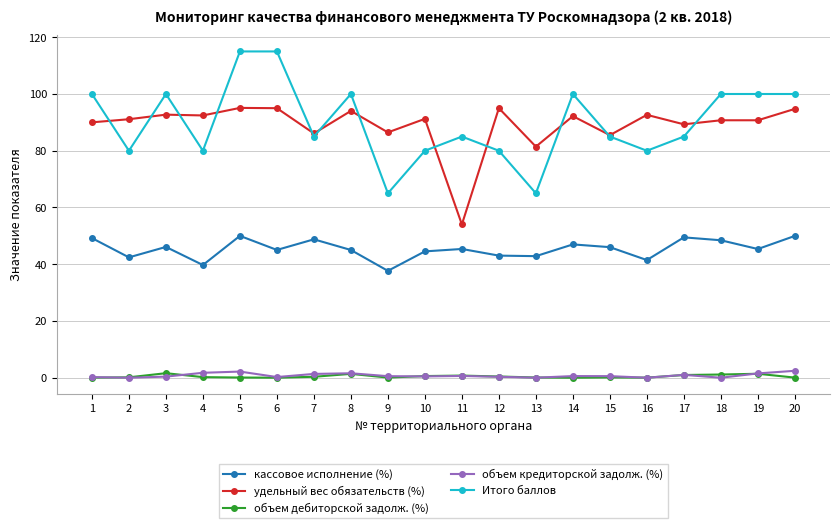

How many categories are shown in the chart?

20